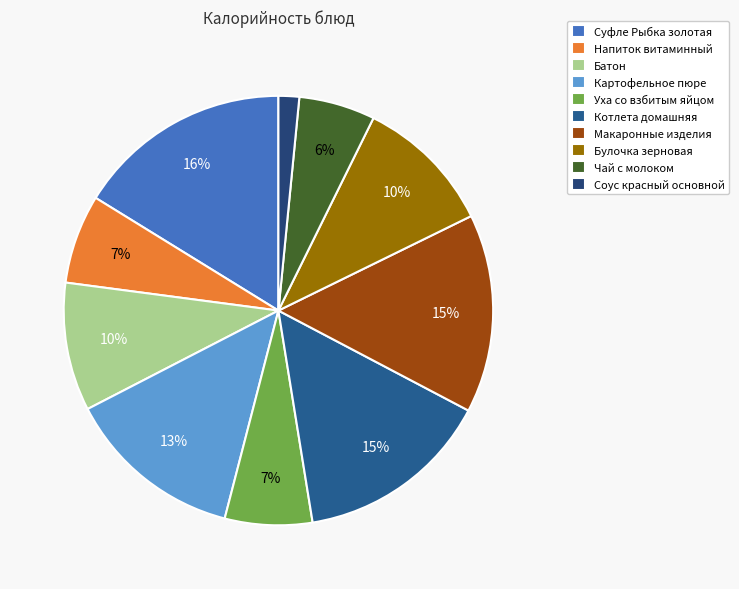

Rank the categories by value from lowest to highest.

Соус красный основной, Чай с молоком, Уха со взбитым яйцом, Напиток витаминный, Батон, Булочка зерновая, Картофельное пюре, Котлета домашняя, Макаронные изделия, Суфле Рыбка золотая